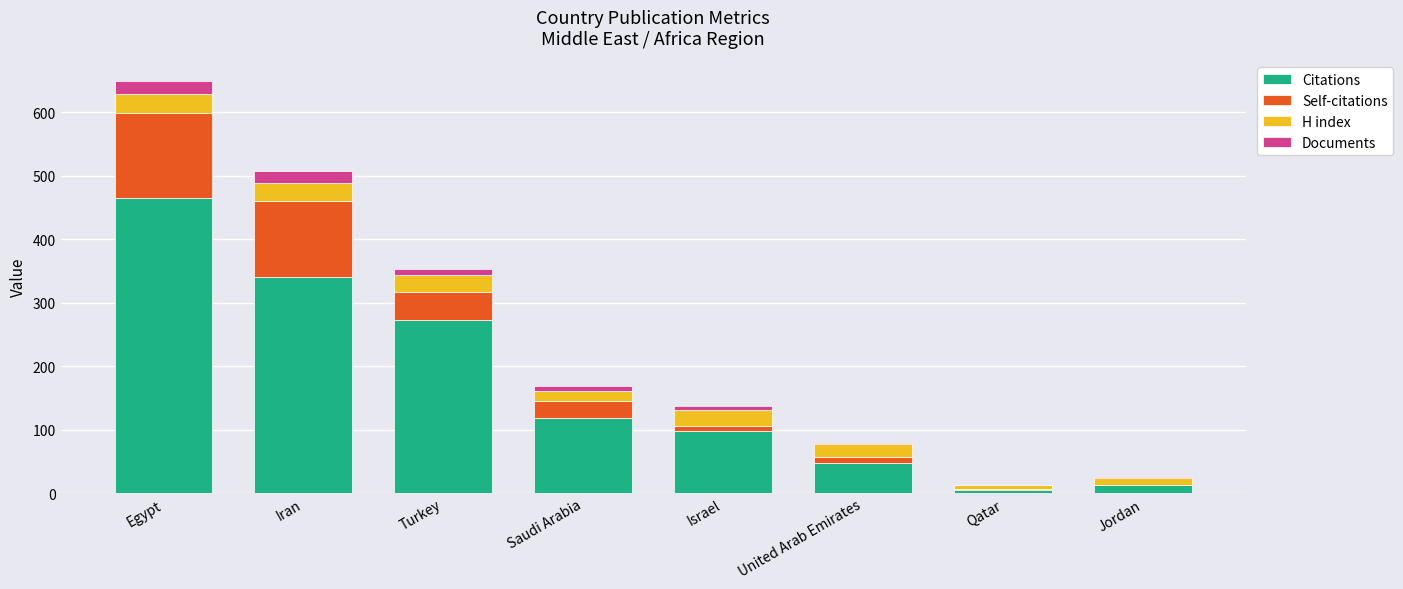

At which category is the sum across all series the highest?

Egypt